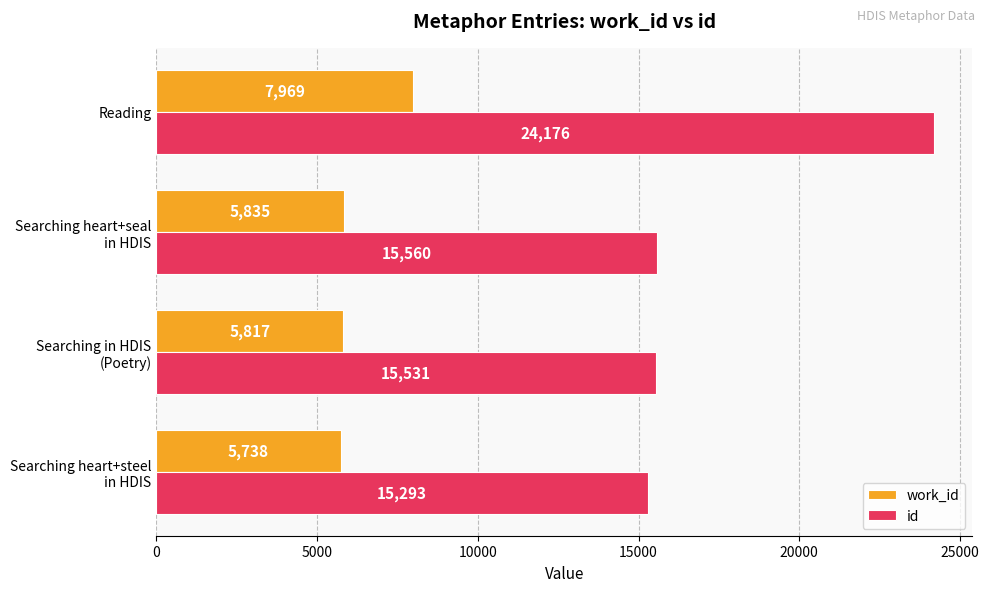

Rank the series by their maximum value, from lowest to highest.

work_id, id